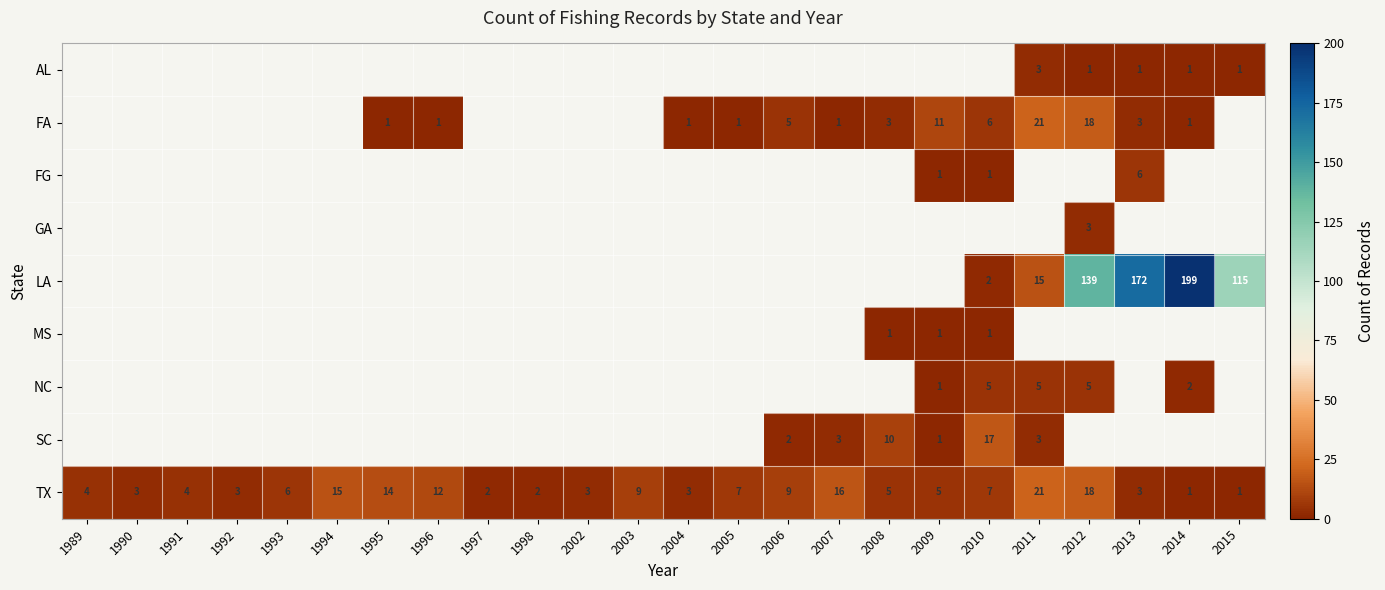

The value of TX at 2005 is 9. True or false?

False